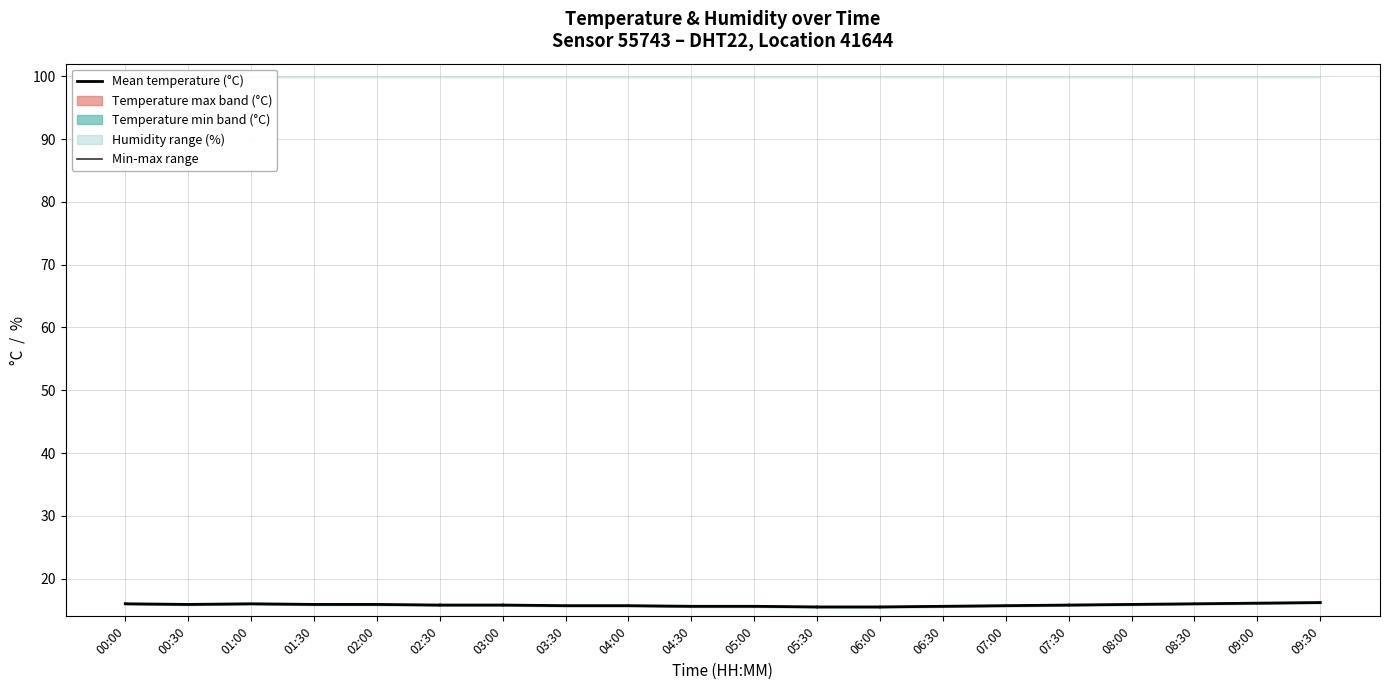

Where is the first local maximum?

01:00